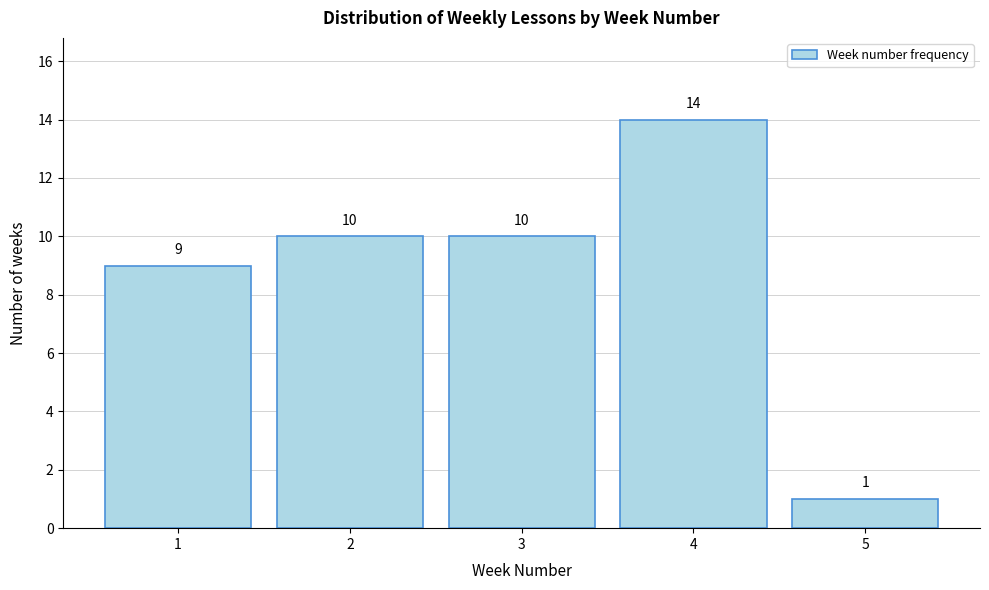

Reading left to right, what are all the values shown in this chart?

1=9	2=10	3=10	4=14	5=1